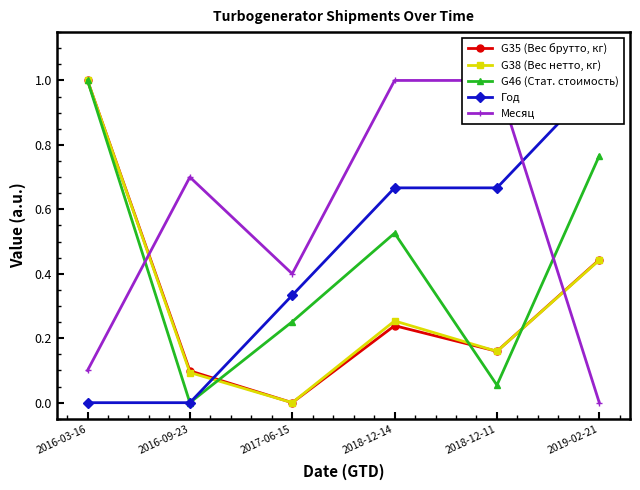

What is the difference between the Месяц values at 2016-03-16 and 2016-09-23?

0.6